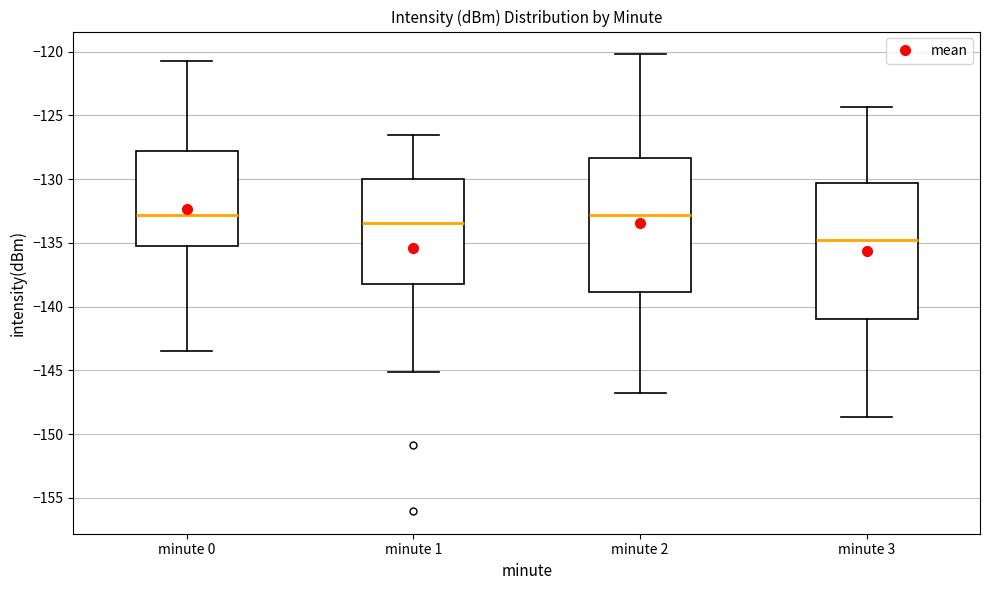

Reading left to right, transcribe this box plot: for each box, give where its median line is, the range the box spans, and where its two whiskers end, as read against the y-axis. The values are not printed on the chart, so give them approximately, as read against the axis.

minute 0: median -133.0, box -135.0 to -128.0, whiskers -143.5 to -120.5
minute 1: median -133.5, box -138.0 to -130.0, whiskers -145.0 to -126.5
minute 2: median -133.0, box -139.0 to -128.5, whiskers -147.0 to -120.0
minute 3: median -135.0, box -141.0 to -130.5, whiskers -148.5 to -124.5